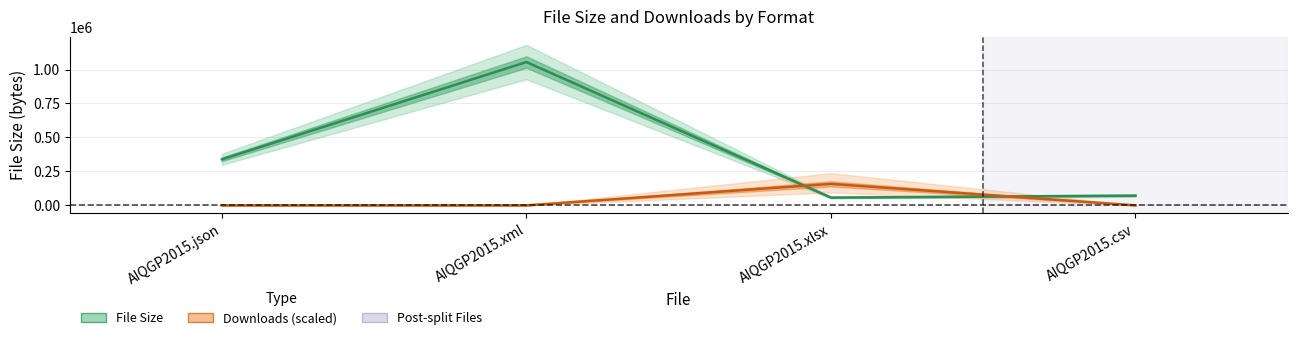

At how many categories does at least one series exceed 980584?

1